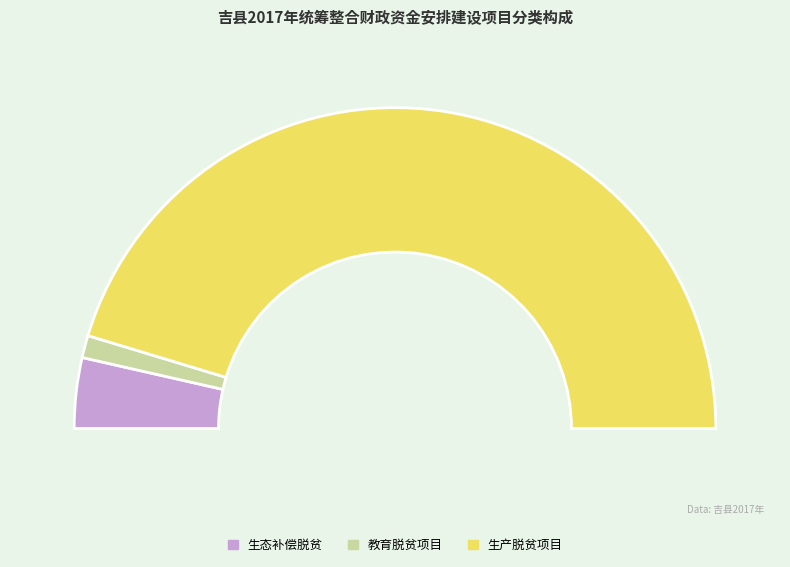

To the nearest percent, what portion does 教育脱贫项目 represent?

2%